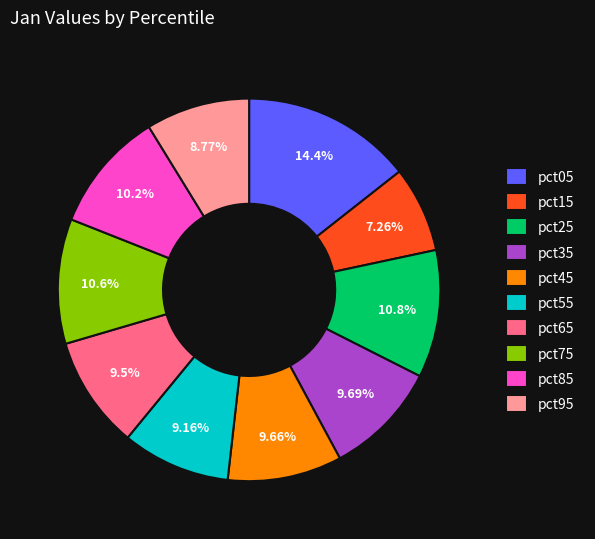

To the nearest percent, what percentage of the pie is pct75?

11%